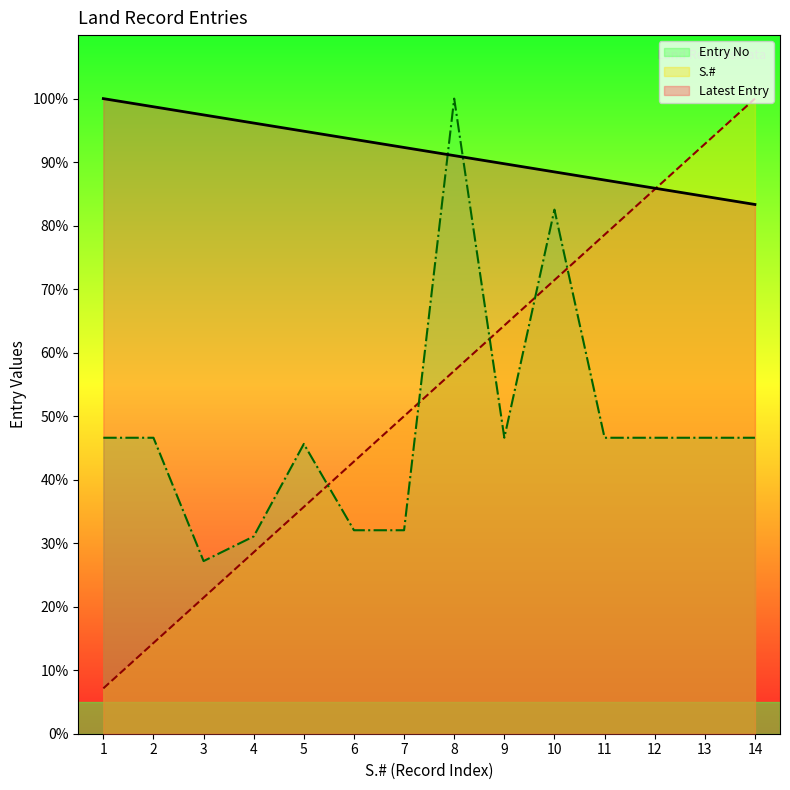

What is the sum of the Entry No values at 1 and 14?

93.2